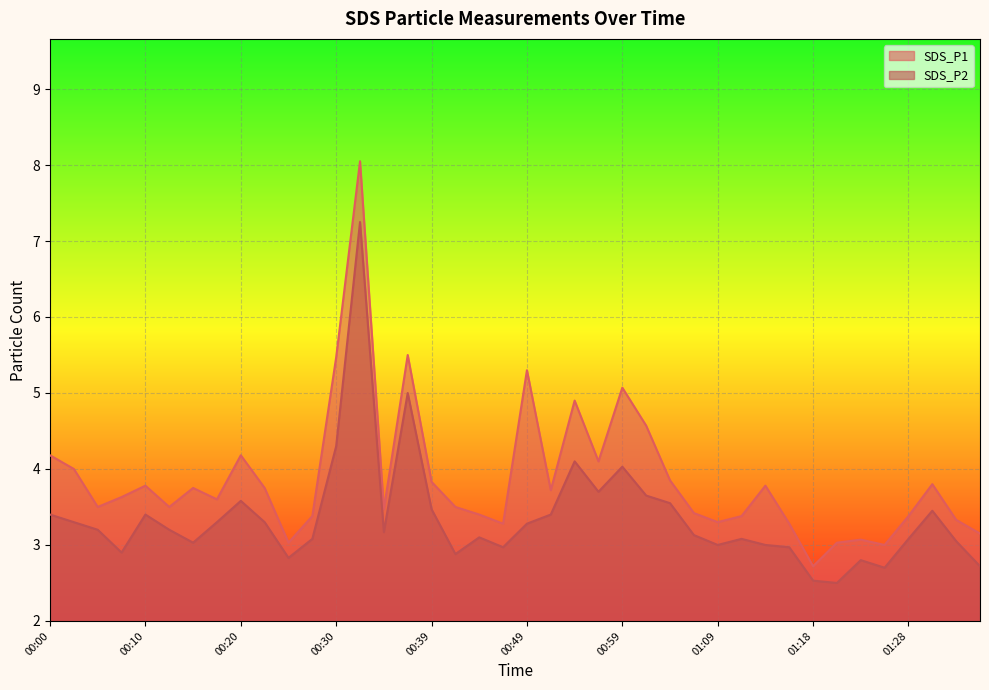

Reading left to right, list all the values displayed in this chart.

SDS_P1: 4.2	4.0	3.5	3.6	3.8	3.5	3.8	3.6	4.2	3.8	3.0	3.4	5.5	8.1	3.5	5.5	3.8	3.5	3.4	3.3	5.3	3.7	4.9	4.1	5.1	4.6	3.9	3.4	3.3	3.4	3.8	3.3	2.7	3.0	3.1	3.0	3.4	3.8	3.3	3.1
SDS_P2: 3.4	3.3	3.2	2.9	3.4	3.2	3.0	3.3	3.6	3.3	2.8	3.1	4.3	7.2	3.2	5.0	3.5	2.9	3.1	3.0	3.3	3.4	4.1	3.7	4.0	3.6	3.5	3.1	3.0	3.1	3.0	3.0	2.5	2.5	2.8	2.7	3.1	3.5	3.0	2.7